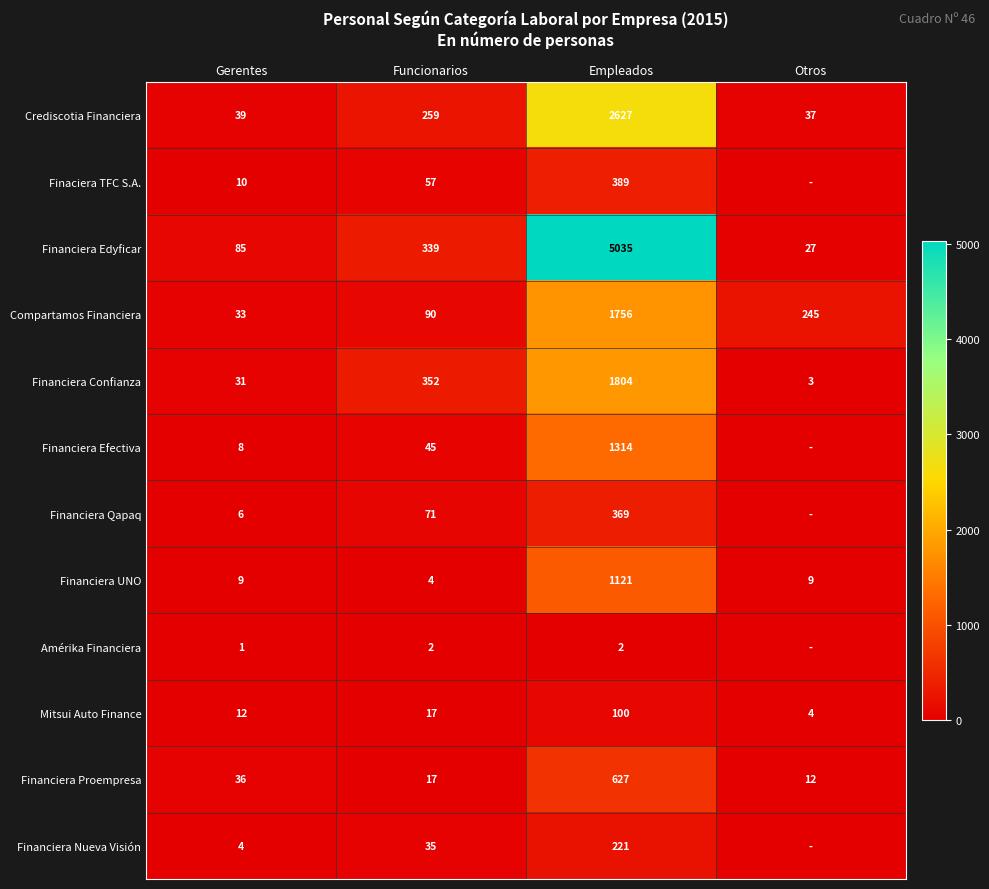

What is the spread (max minus min) of values at Funcionarios?

350